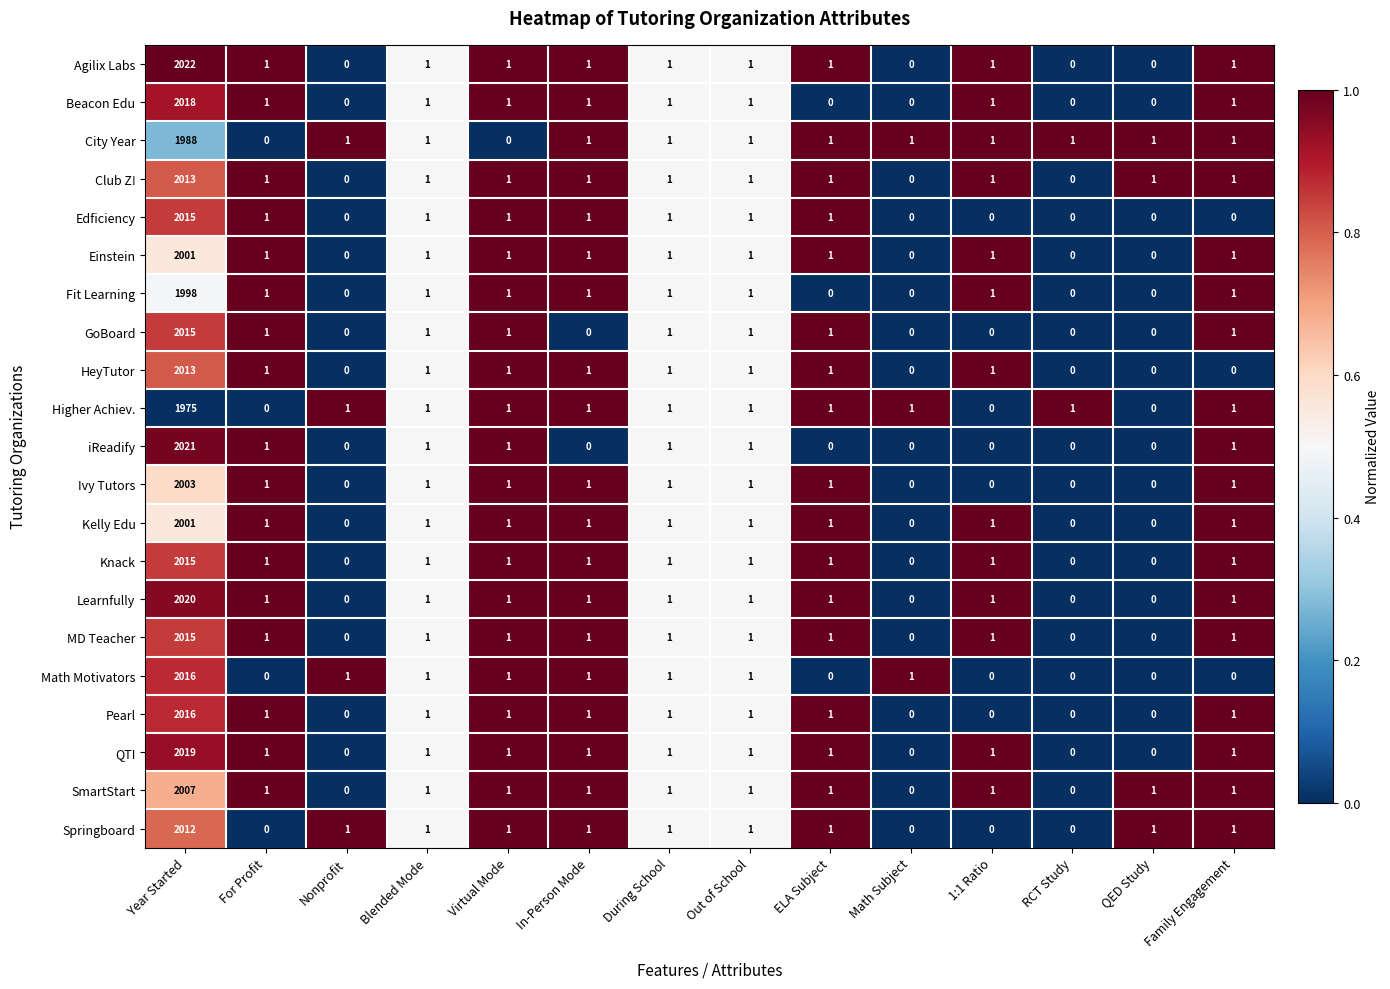

What is the highest value of the Ivy Tutors series?

2003